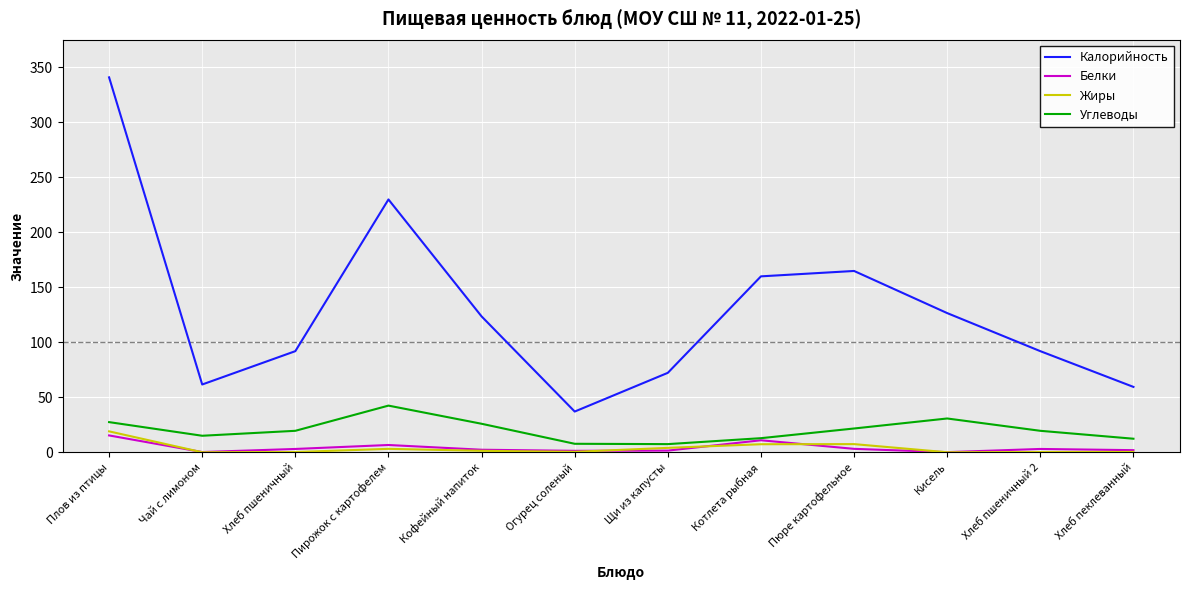

The Углеводы series shows 59.5 at Пирожок с картофелем. True or false?

False